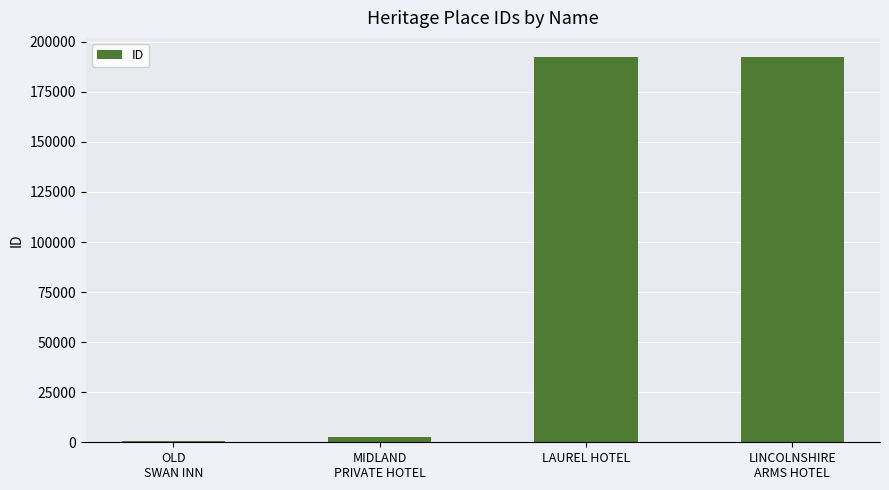

What is the greatest value displayed?

192325